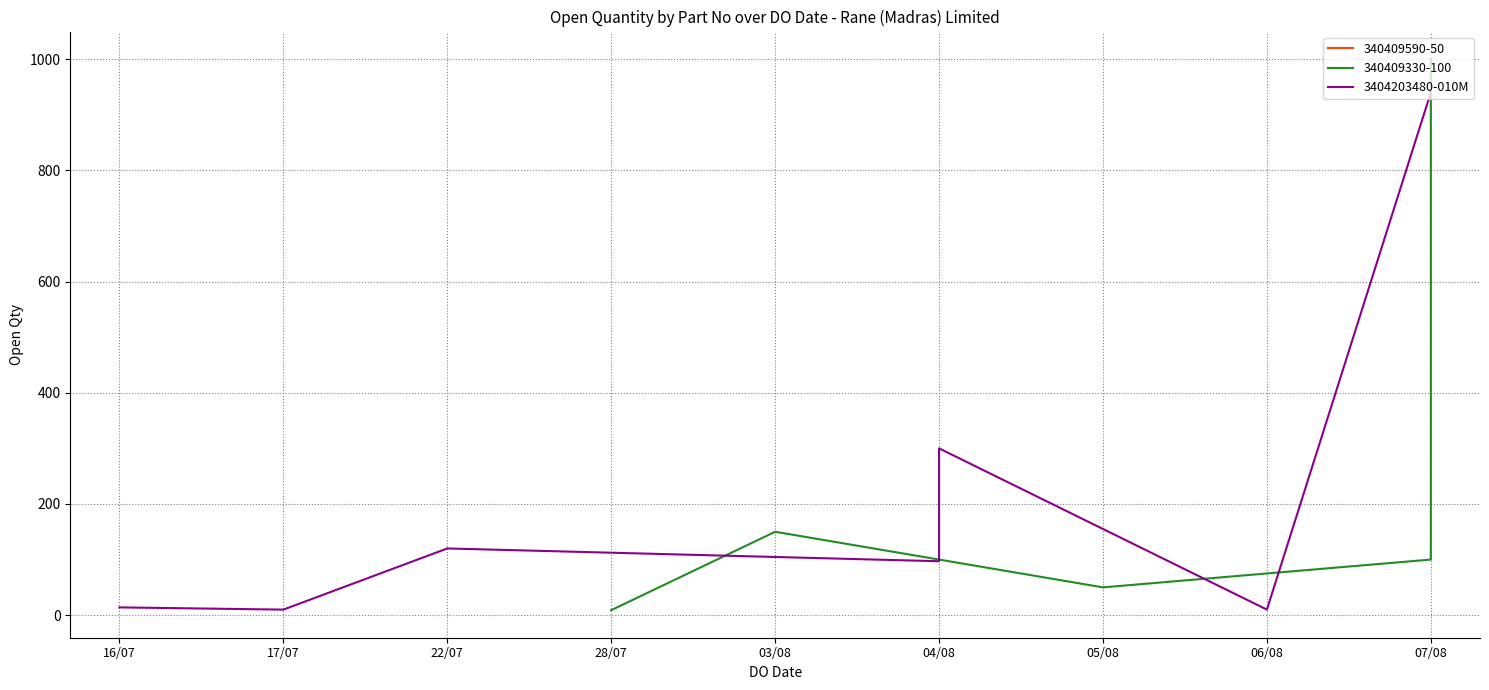

Is it true that the value at 16/07 is 14?

True